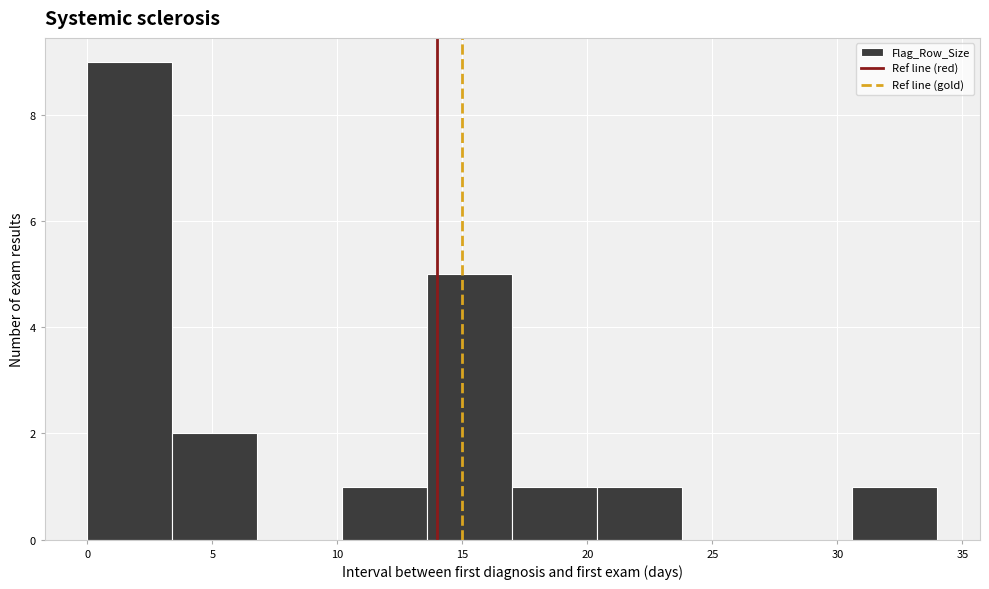

Reading left to right, transcribe this chart: for each bar, give the range it covers on the x-axis and its height. Neither the bar edges nor the heights are printed on the chart, so give them approximately, as read against the axes.

0.0 to 3.4: 9
3.4 to 6.8: 2
6.8 to 10.2: 0
10.2 to 13.6: 1
13.6 to 17.0: 5
17.0 to 20.4: 1
20.4 to 23.8: 1
23.8 to 27.2: 0
27.2 to 30.6: 0
30.6 to 34.0: 1